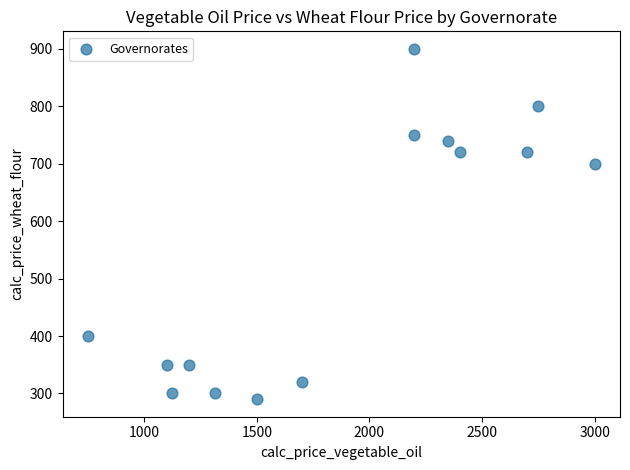

What is the range of Y values (max minus min)?

610